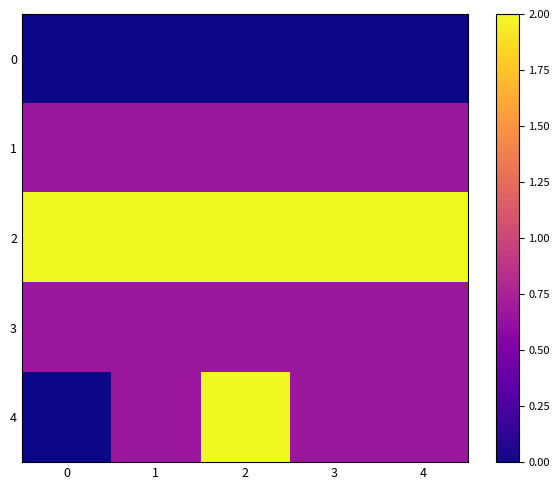

What is the spread (max minus min) of values at 4?

2.0